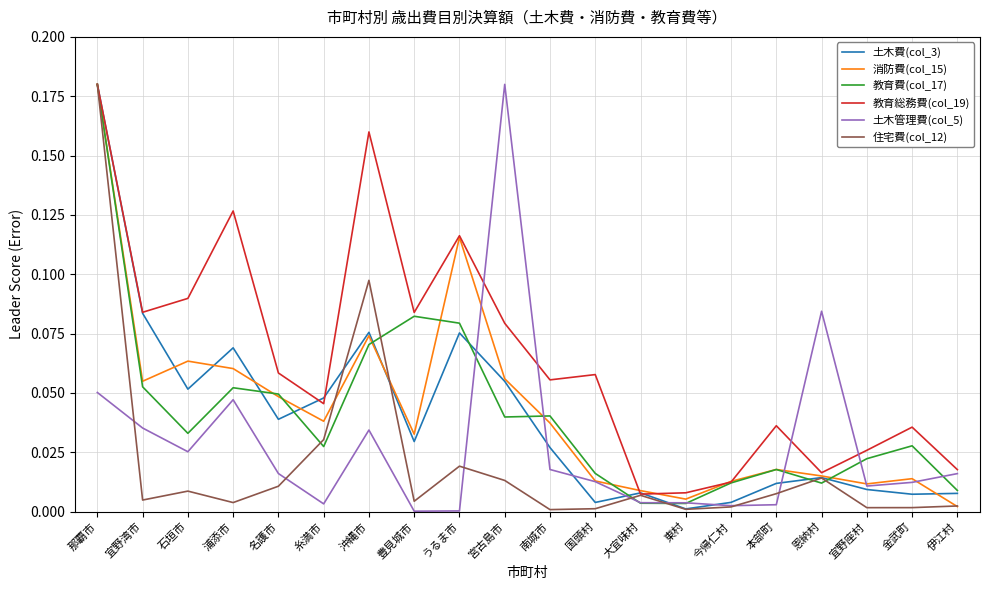

The value of 土木費(col_3) at うるま市 is 0.0. True or false?

False